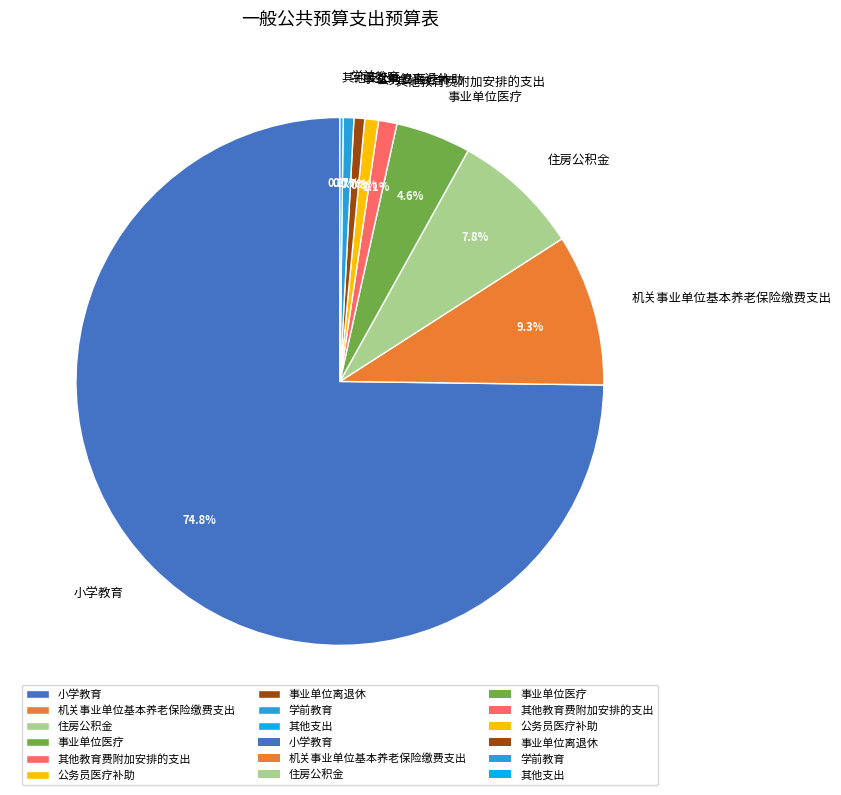

Between 学前教育 and 事业单位医疗, which is larger?

事业单位医疗